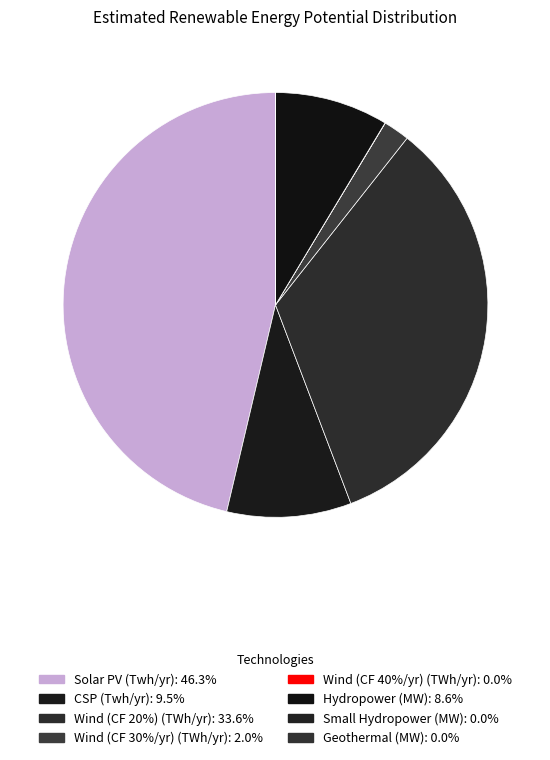

What percentage is the Wind (CF 20%) (TWh/yr) slice, to the nearest percent?

34%